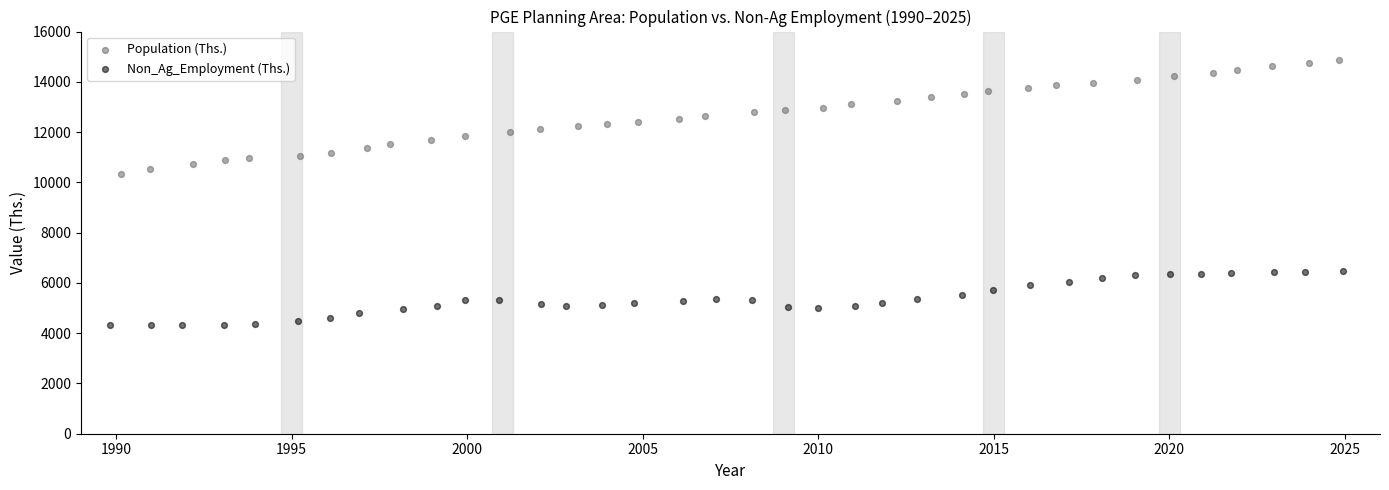

Which series has the largest Y range (max minus min)?

Population (Ths.)